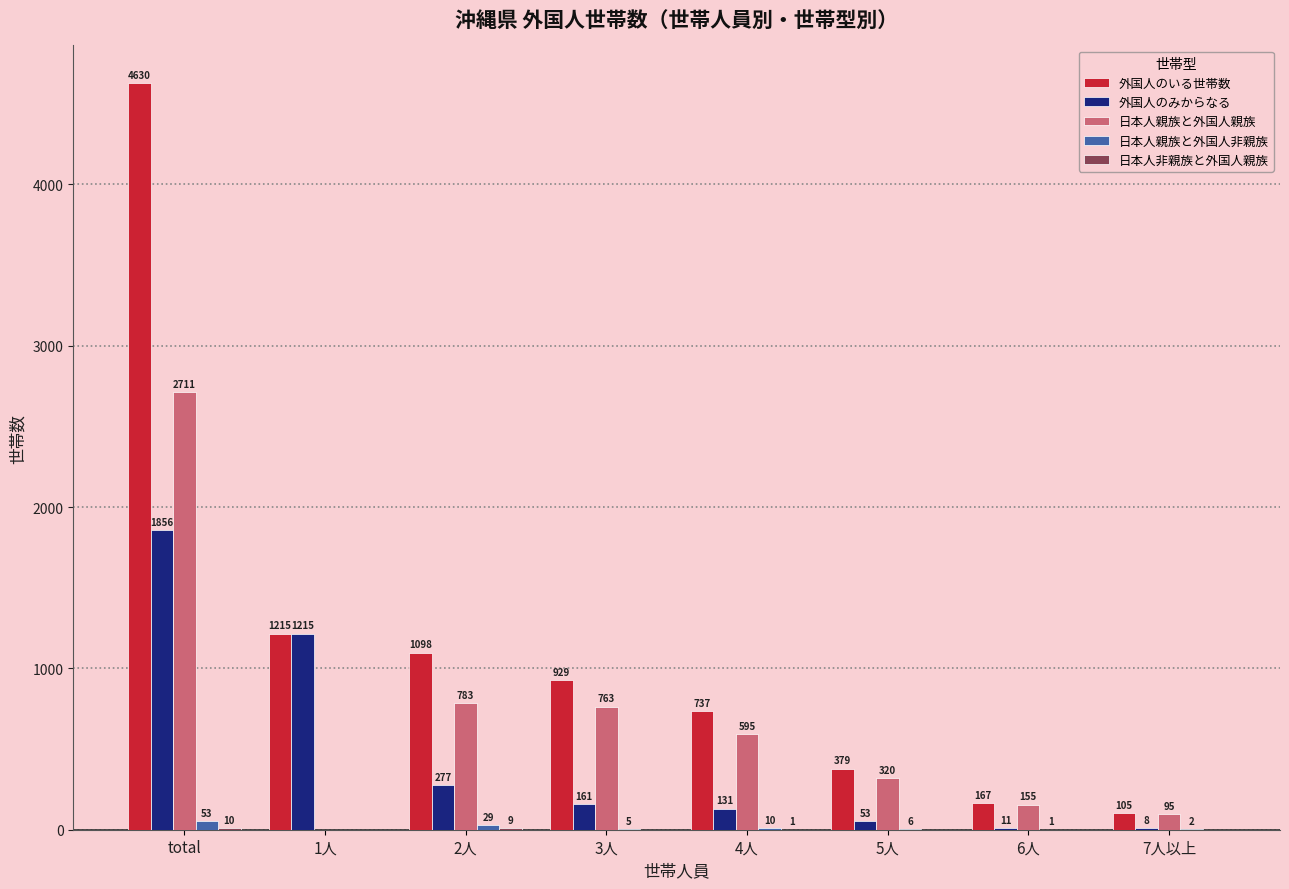

Is the value of 外国人のみからなる at 2人 greater than the value of 外国人のいる世帯数 at 2人?

No